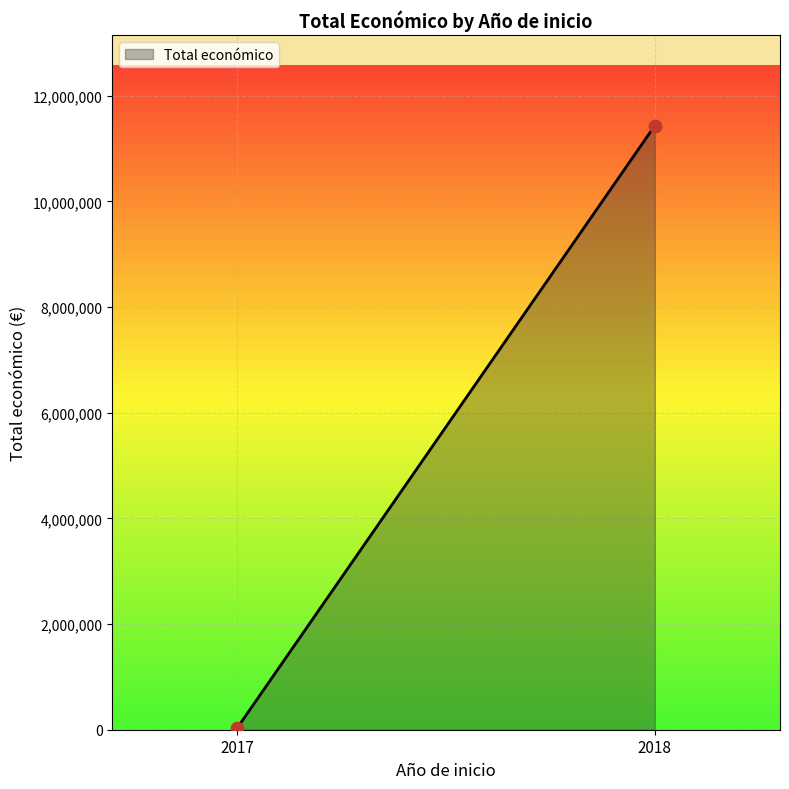

What is the range of Y values (max minus min)?

11392960